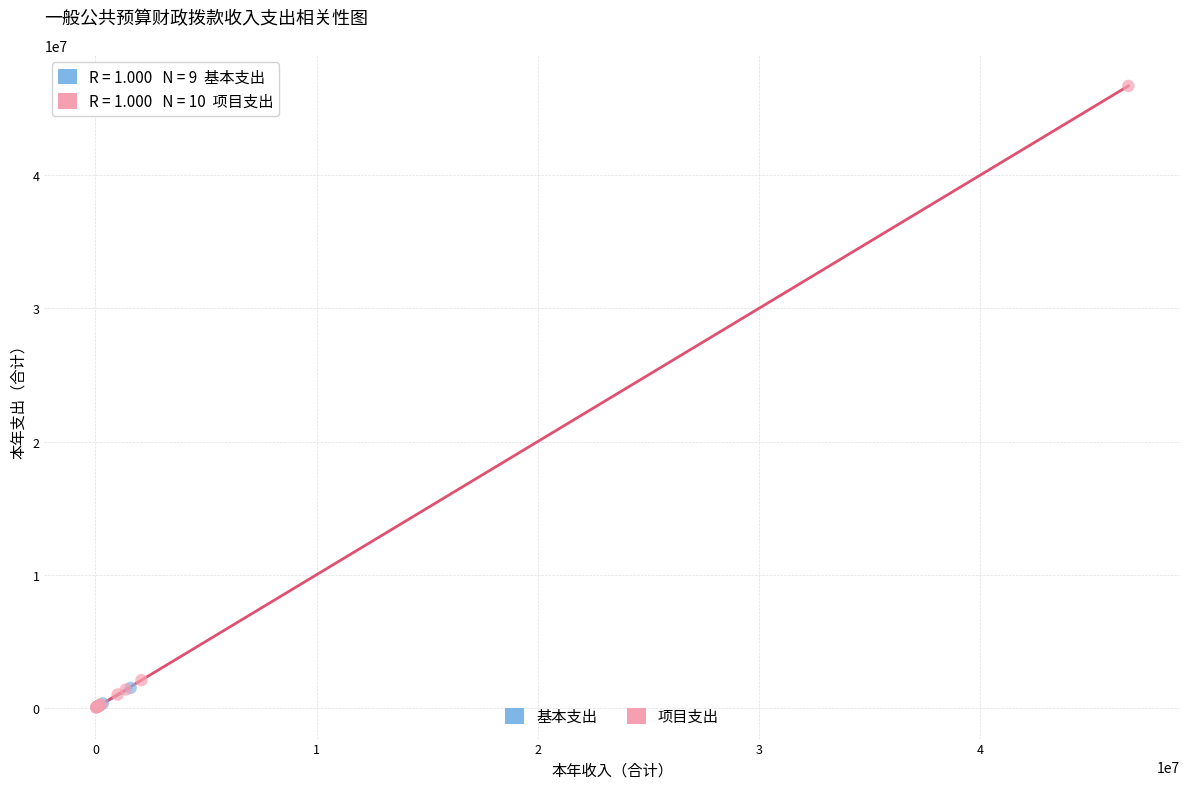

Which series reaches the maximum Y coordinate?

项目支出